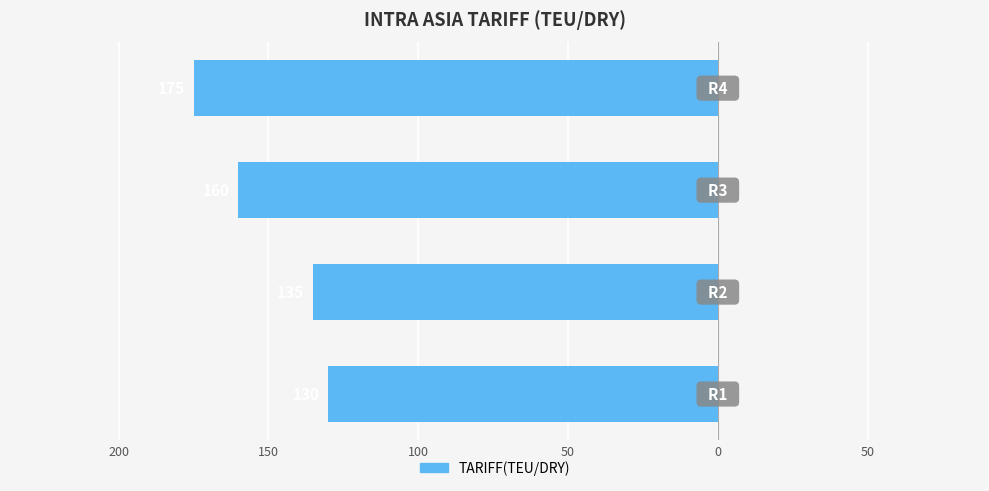

What is the greatest value displayed?

-130